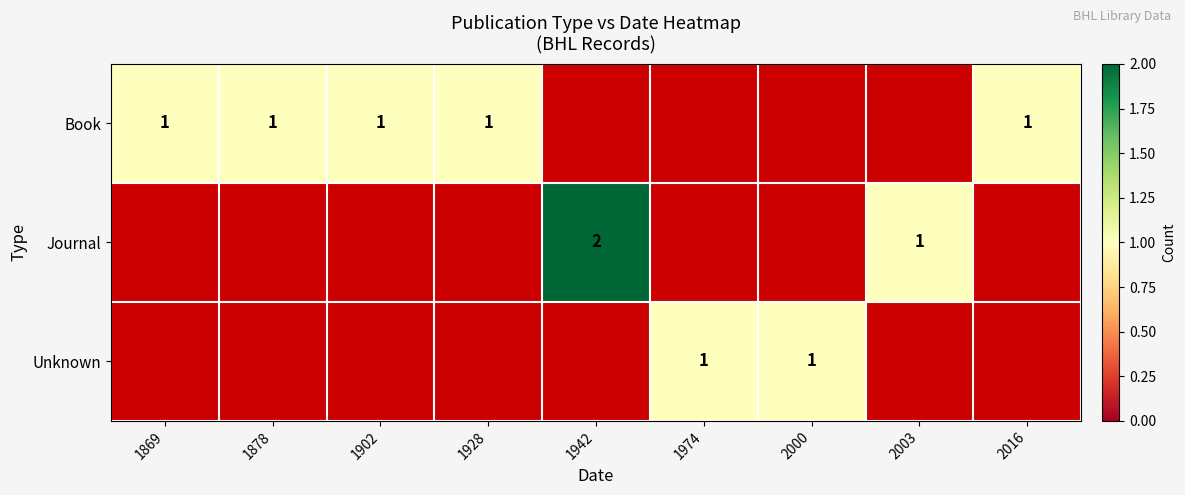

The Journal series shows 2 at 1942. True or false?

True